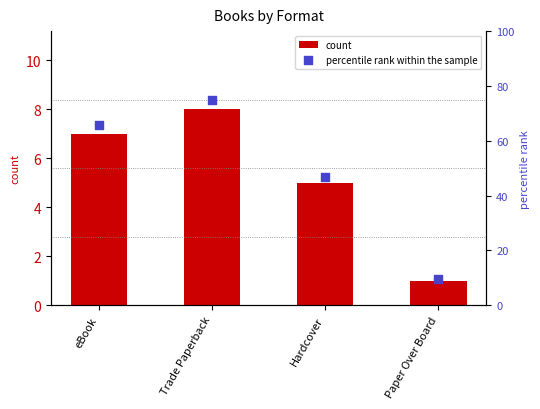

Which series has the largest total across all categories?

percentile rank within the sample